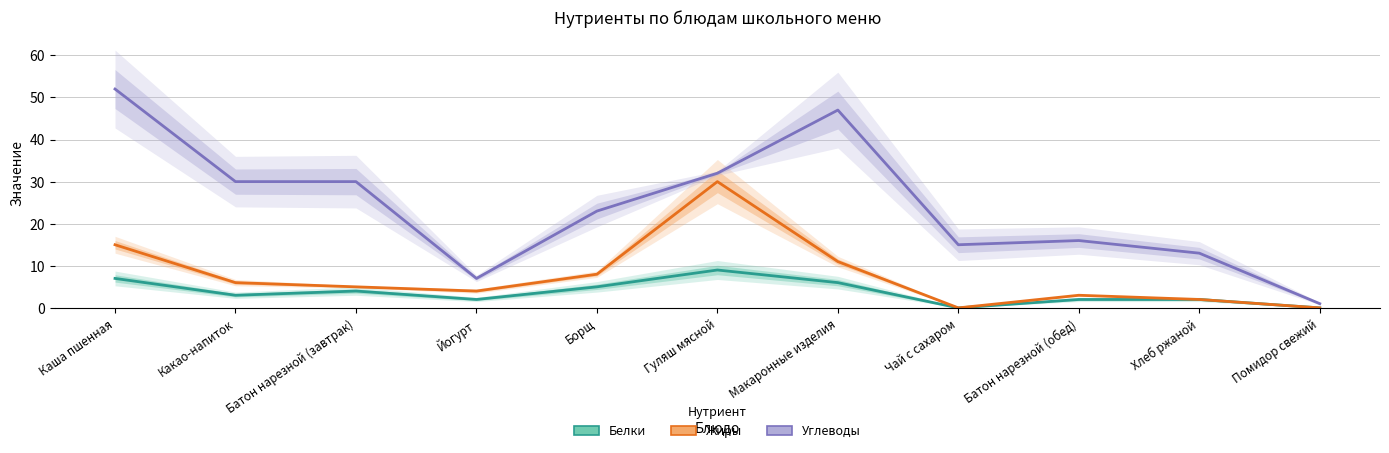

Which series has the largest total across all categories?

Углеводы